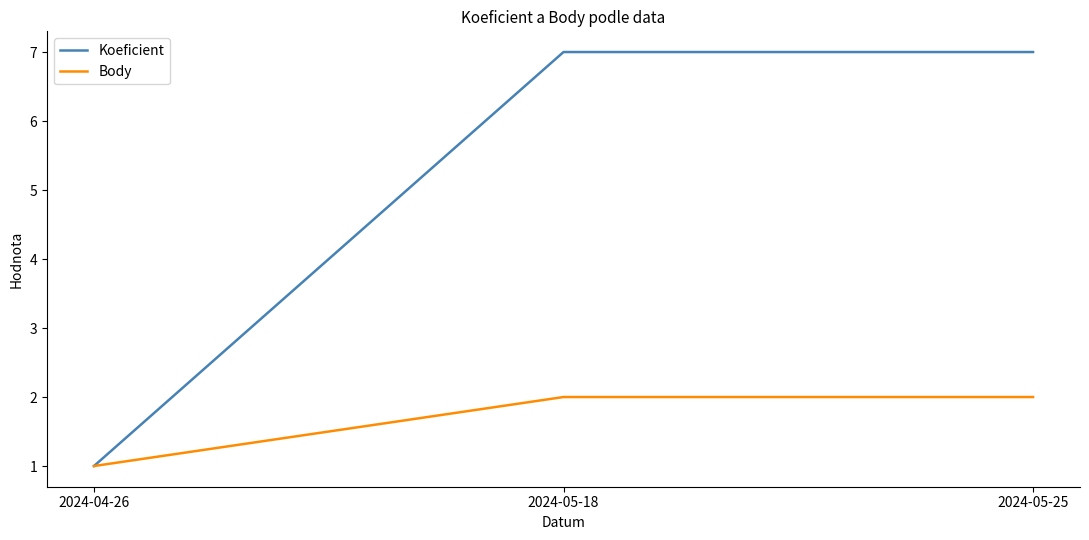

At how many categories does at least one series exceed 2?

2